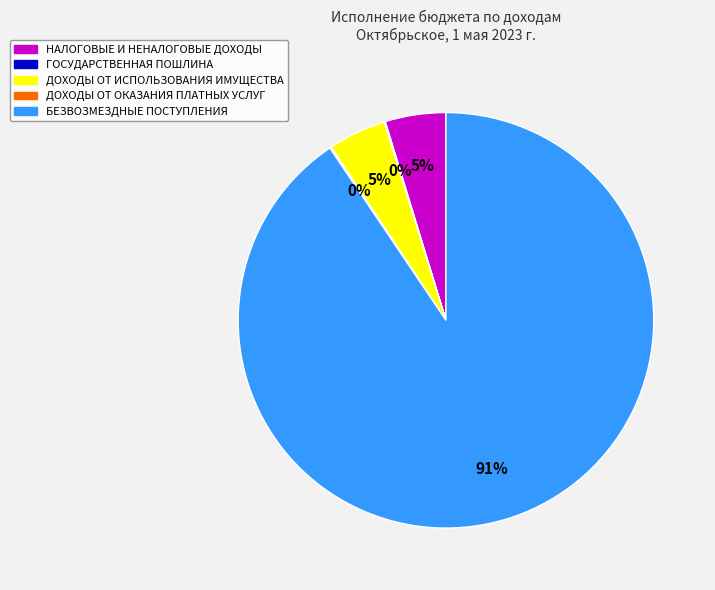

Is there a majority slice in this chart?

Yes